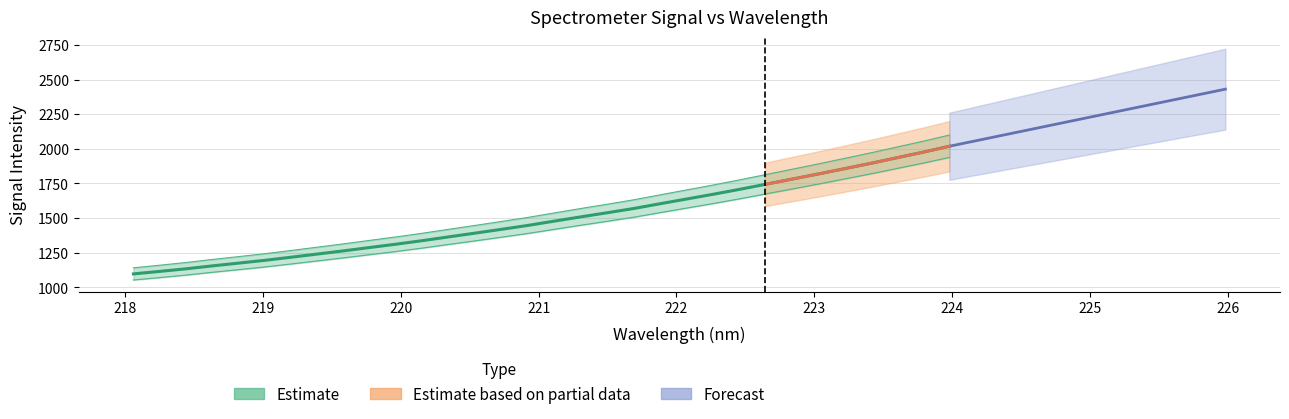

What is the change in value from 220.1623 to 223.9802?

+680.3